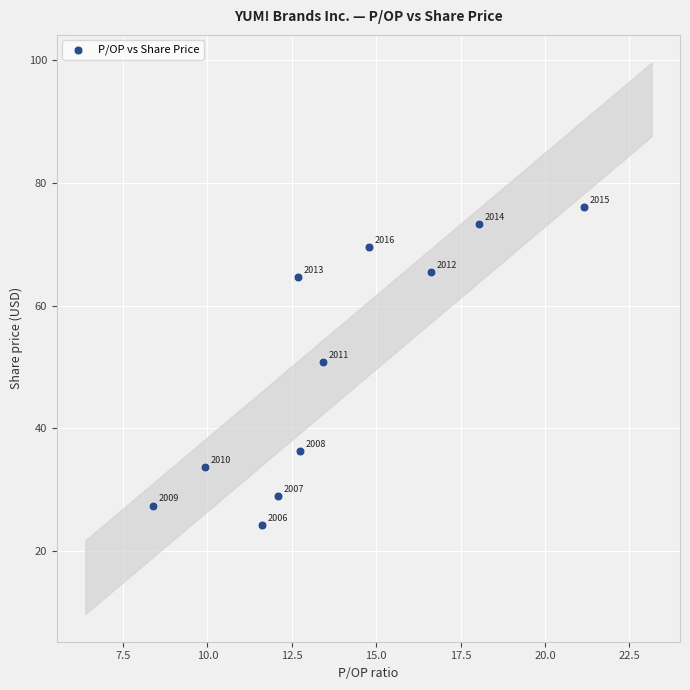

What Y value in the scatter plot is closest to 50?

50.7